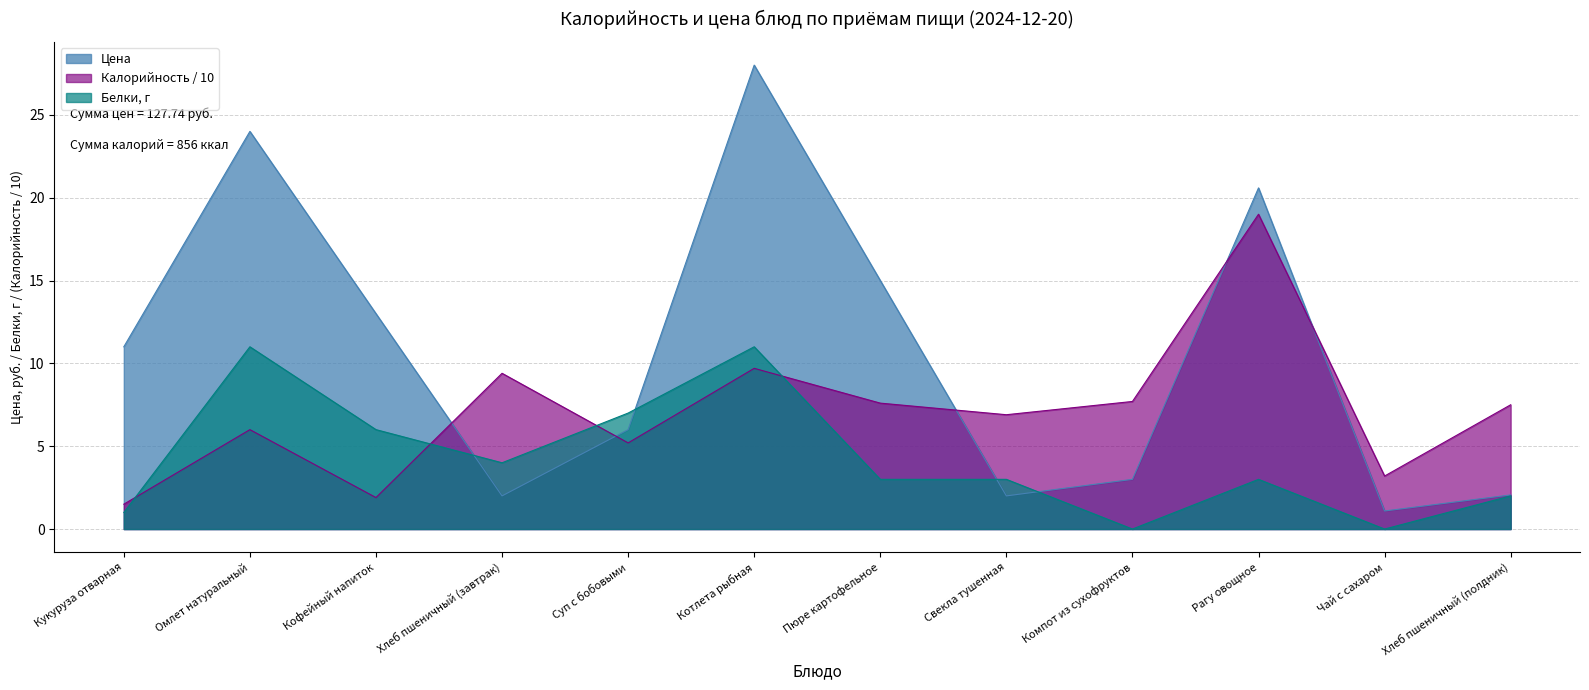

What is the average value of the Цена series?

10.6